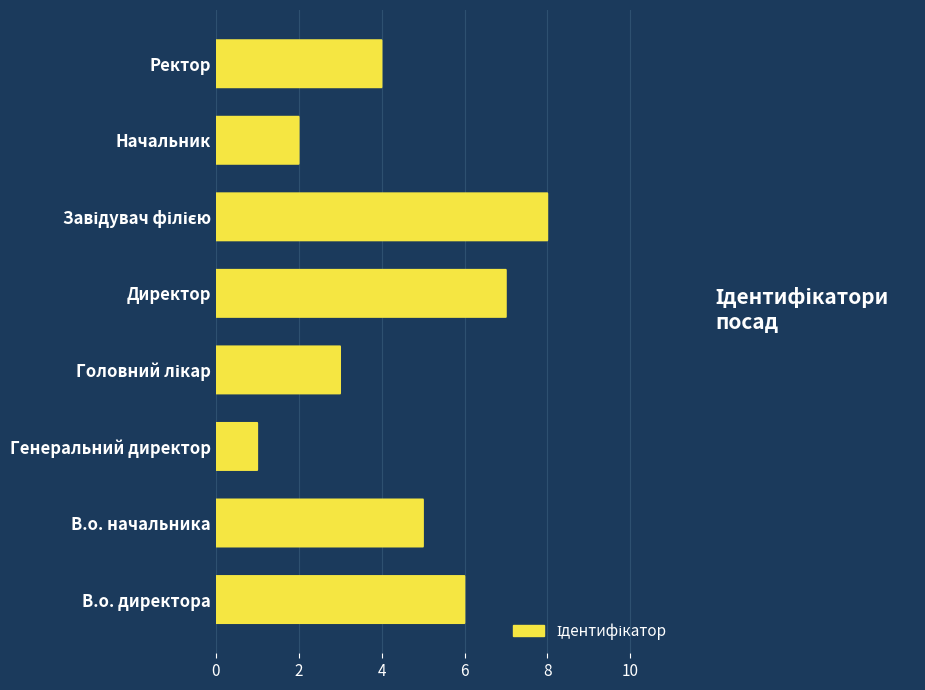

True or false: the data shows 9 at В.о. начальника.

False